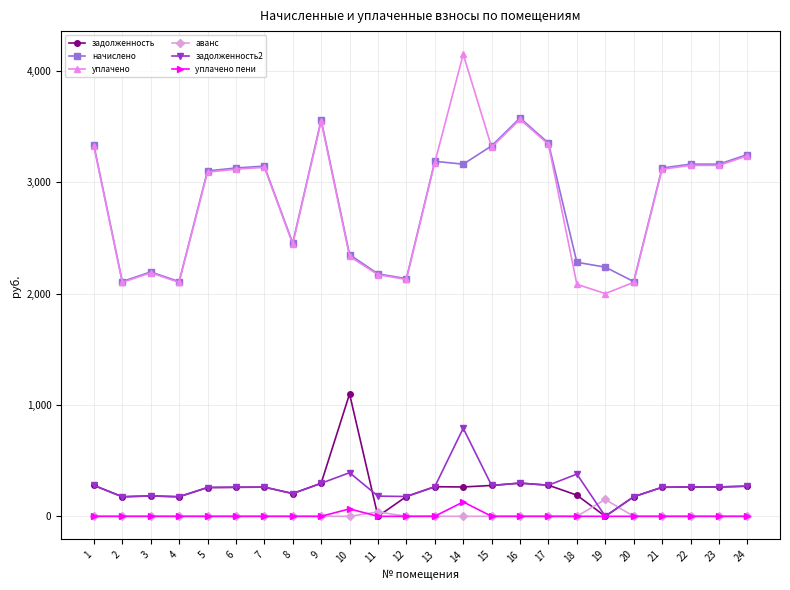

The value of задолженность at 2 is 175.7. True or false?

True